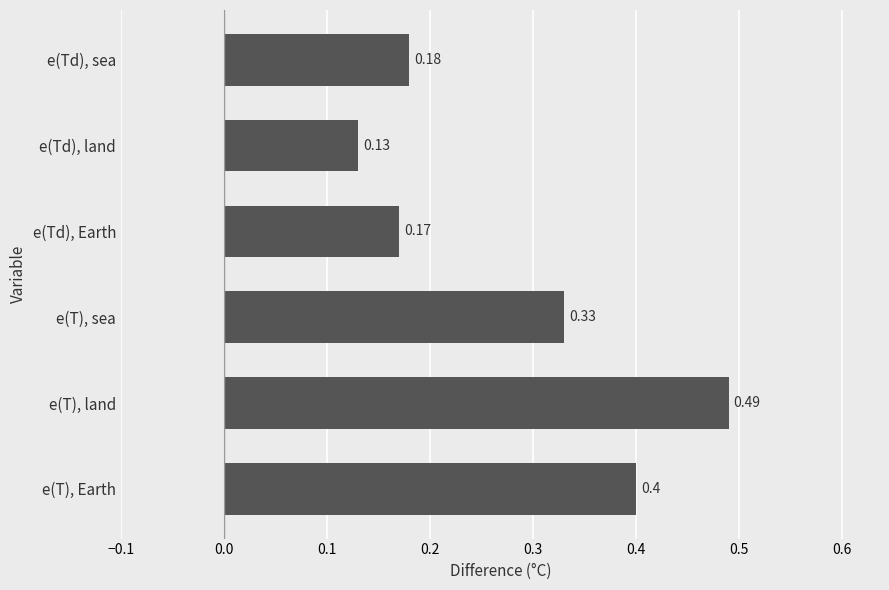

Rank the categories by value from lowest to highest.

e(Td), land, e(Td), Earth, e(Td), sea, e(T), sea, e(T), Earth, e(T), land